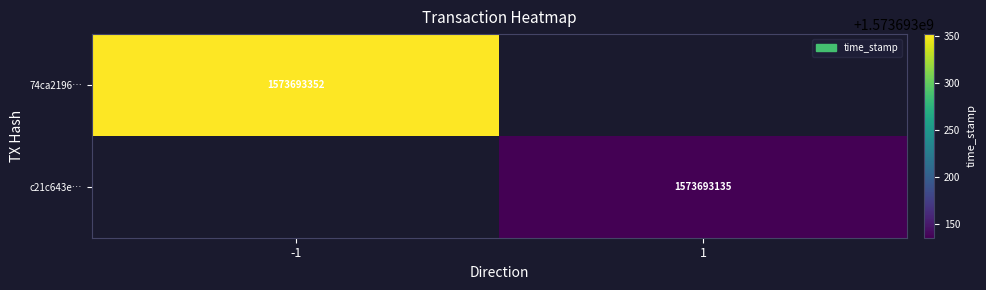

Rank the series by their maximum value, from lowest to highest.

c21c643e6d6edb366881406c79243dc58e0f218, 74ca21964231b3ad4eb9e8e3c7f3880b5ea8b25